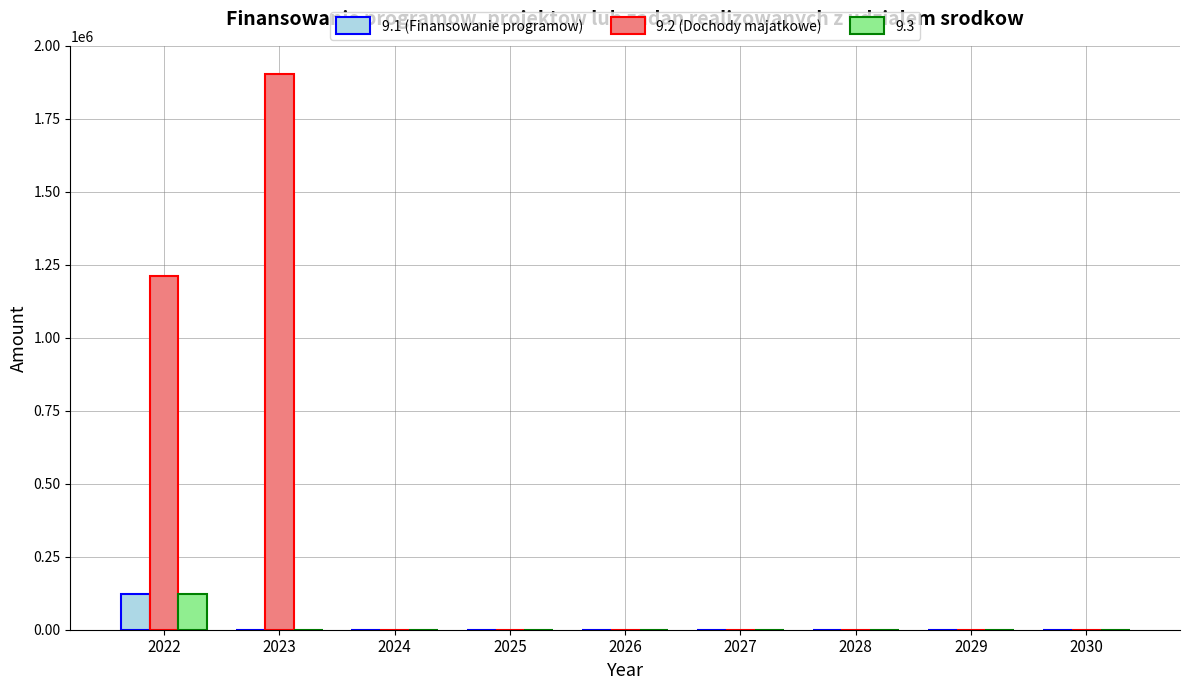

True or false: 9.1 (Finansowanie programow) has a value of 67579 at 2023.

False